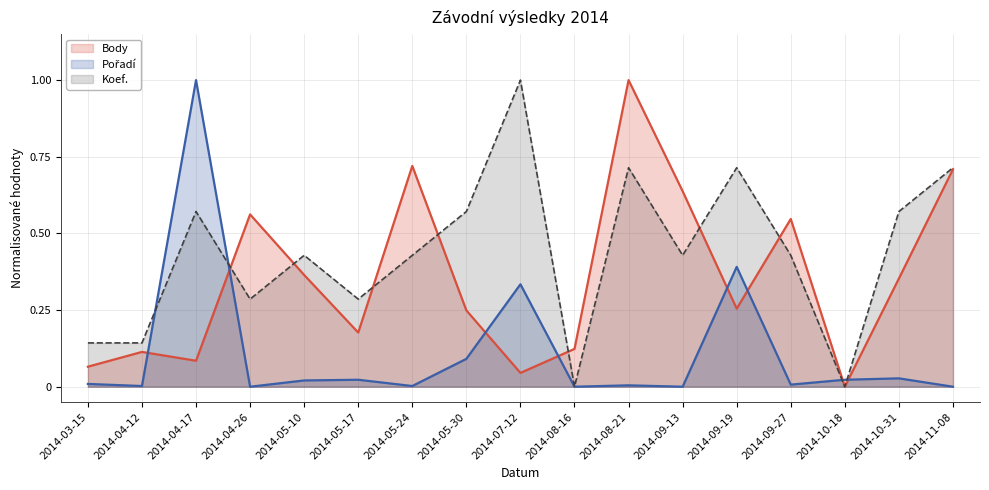

Where do Koef. and Body first cross each other?

2014-04-17 and 2014-04-26